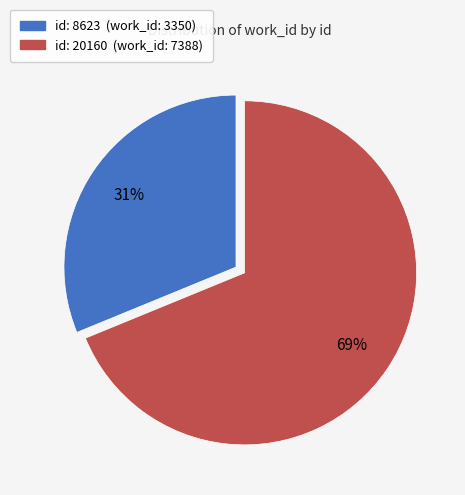

To the nearest percent, what is the average slice percentage?

50%